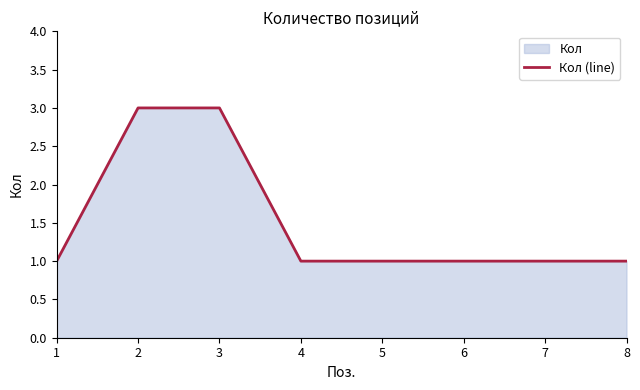

How many values are between 1 and 3?

8